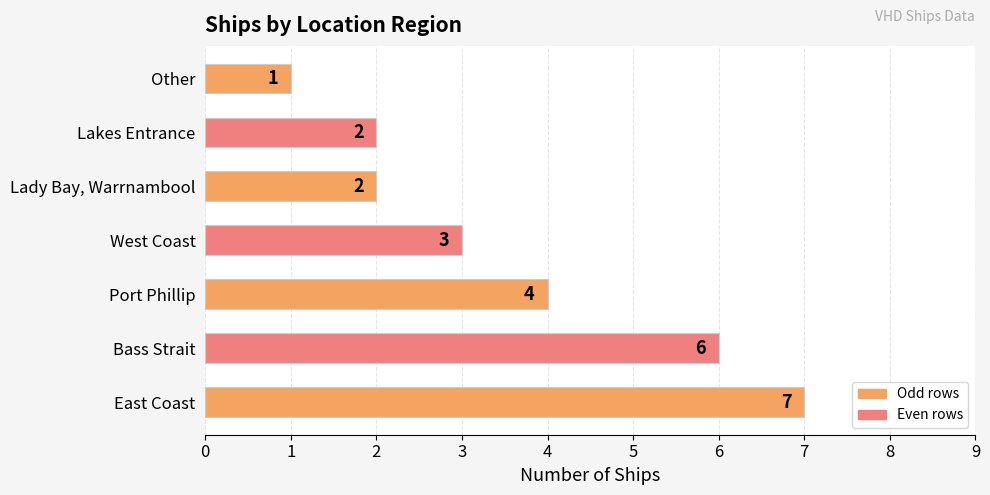

What is the difference between the values at Lakes Entrance and East Coast?

5